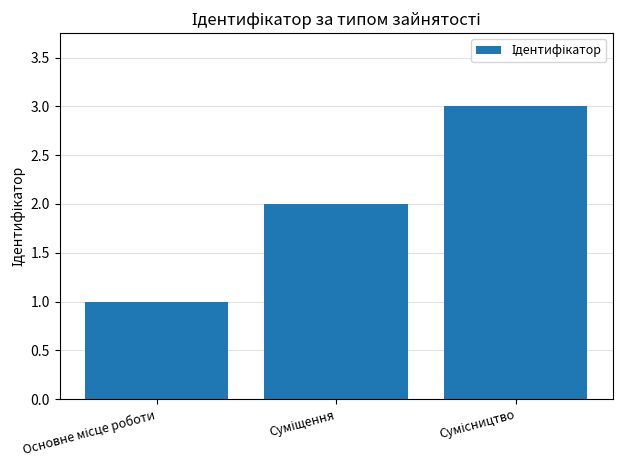

What is the greatest value displayed?

3